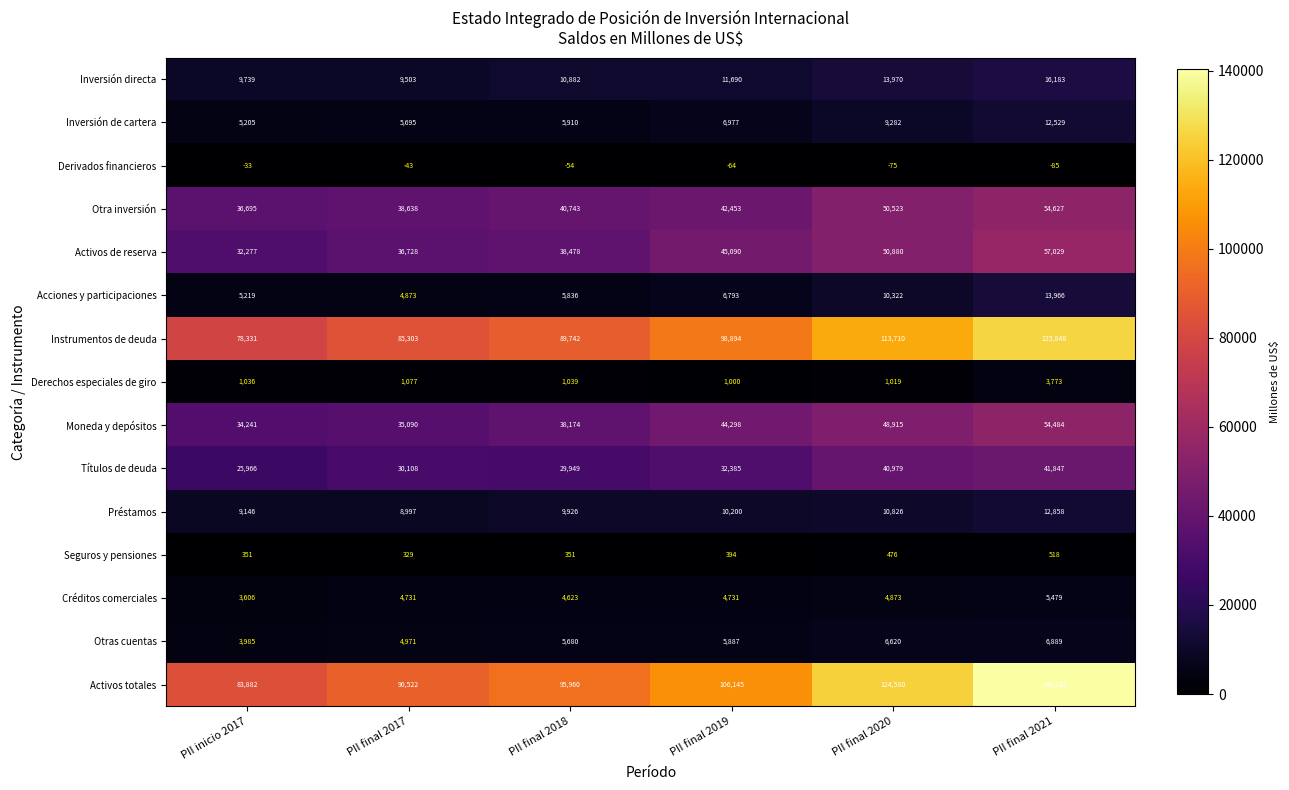

The Instrumentos de deuda series shows 98894 at PII final 2019. True or false?

True